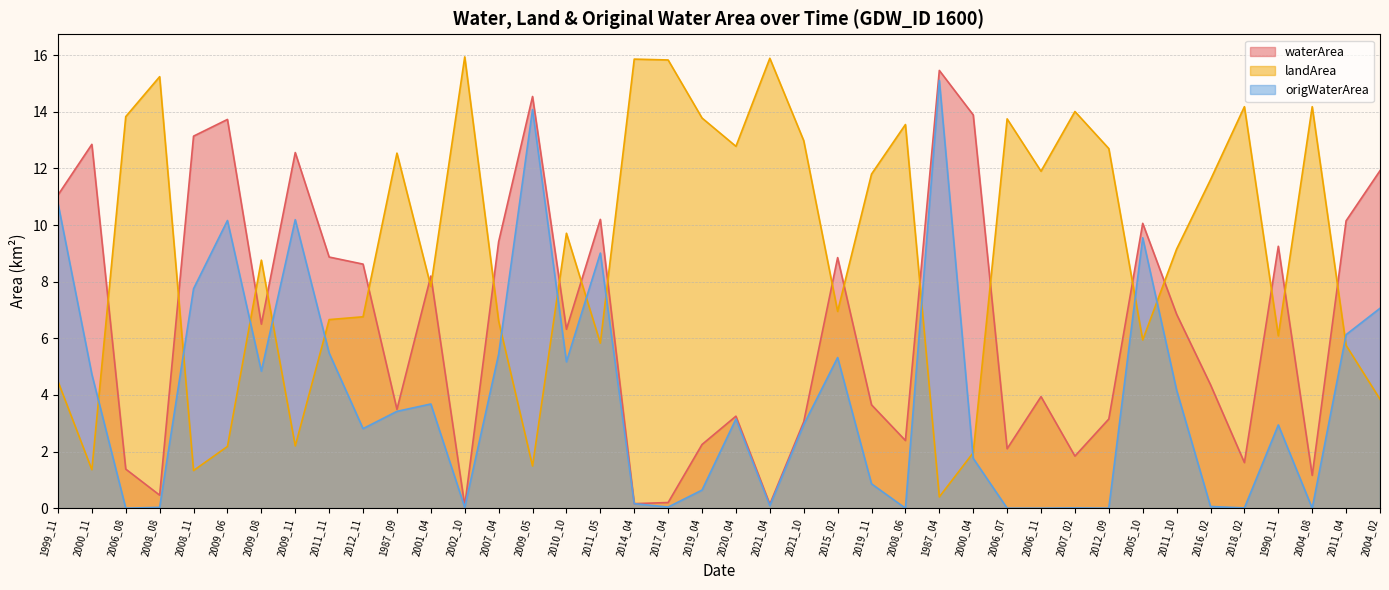

The waterArea series shows 19.6 at 2000_04. True or false?

False